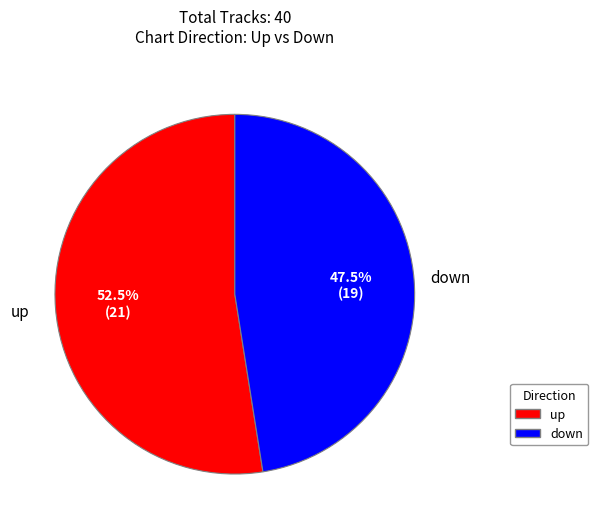

Is the sum of down and up greater than half?

Yes